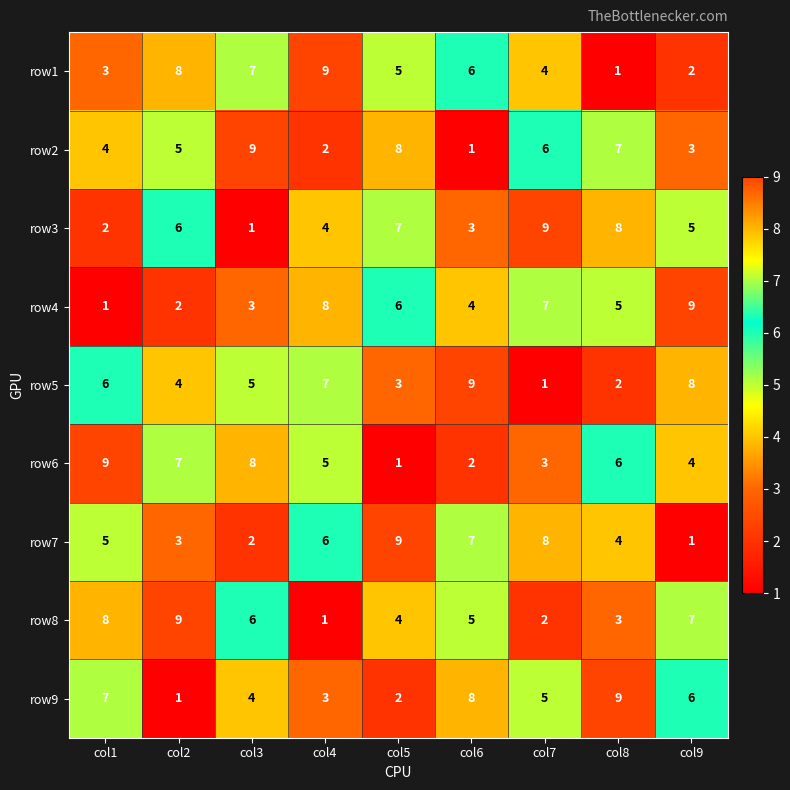

Which series changed the most between col1 and col2?

row9